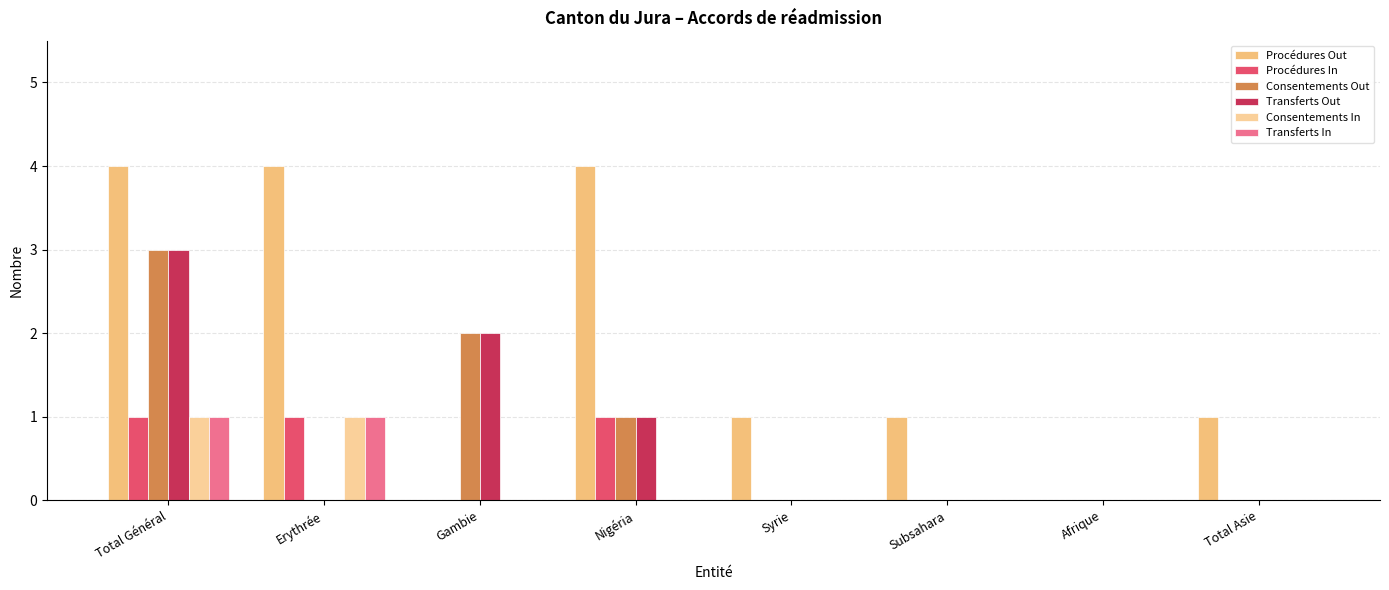

The Consentements In series shows 1 at Gambie. True or false?

False